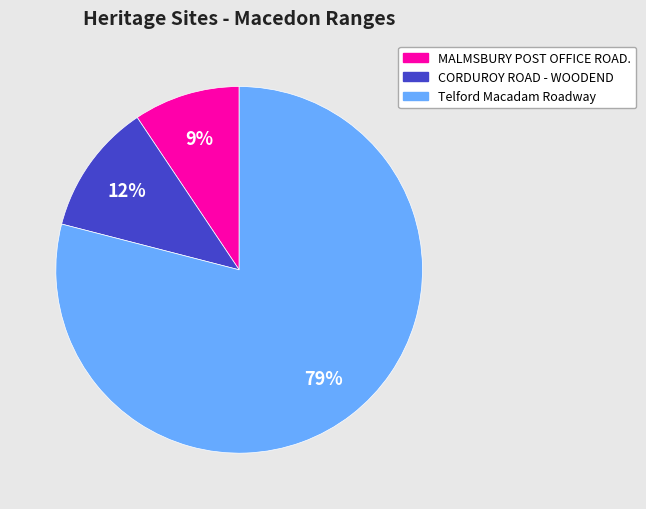

Is it true that MALMSBURY POST OFFICE ROAD. is 9% of the pie?

True